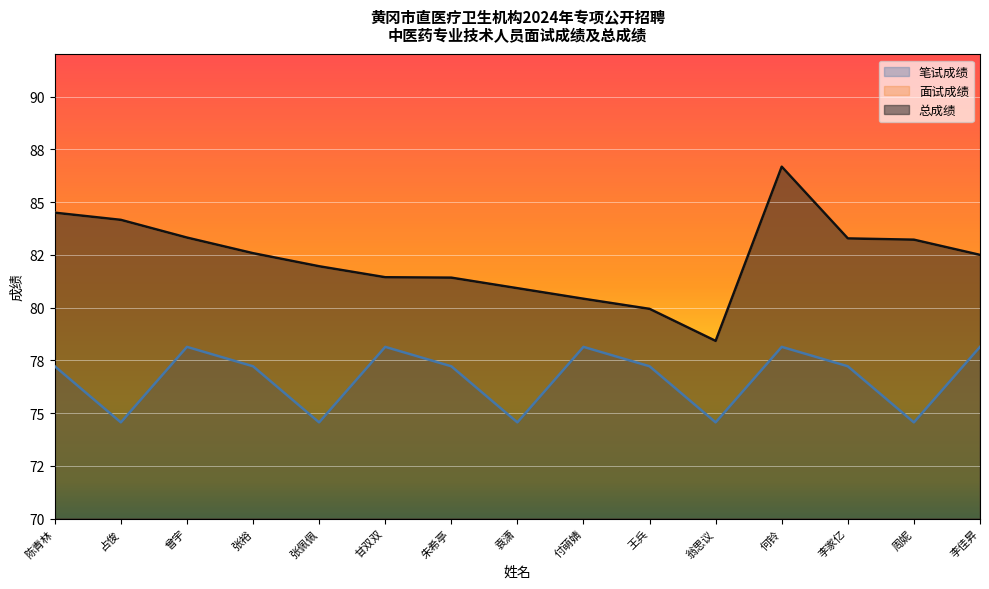

At which category is the sum across all series the highest?

何铃